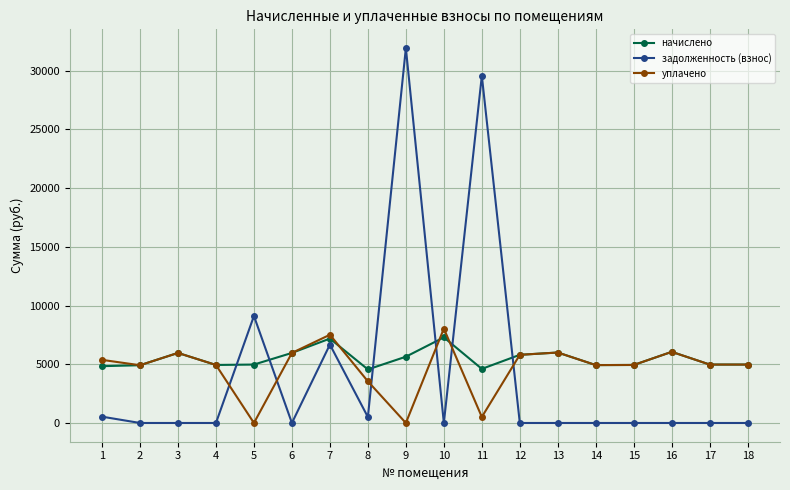

What is the difference between the second highest and minimum values in the уплачено series?

7515.0